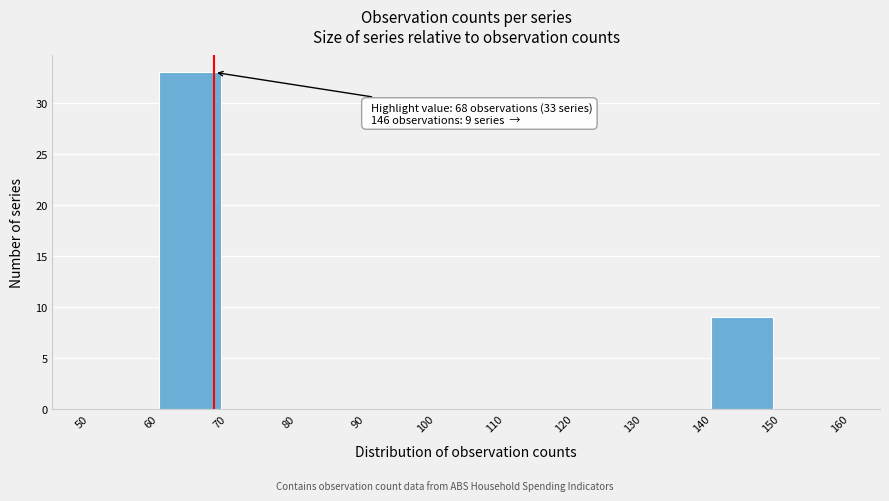

Which range on the x-axis has the tallest bar?

60 to 70